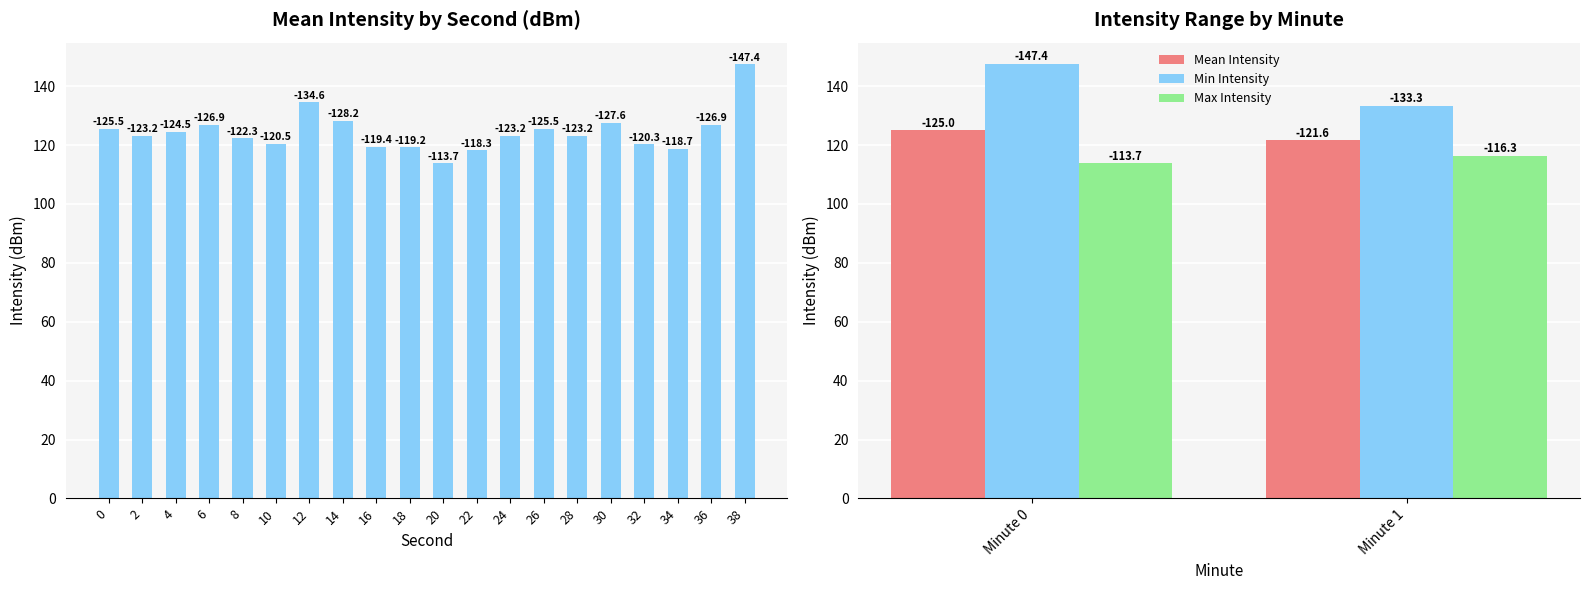

Reading left to right, extract all data points from this chart.

0=125.5	2=123.2	4=124.5	6=126.9	8=122.3	10=120.5	12=134.6	14=128.2	16=119.4	18=119.2	20=113.7	22=118.3	24=123.2	26=125.5	28=123.2	30=127.6	32=120.3	34=118.7	36=126.9	38=147.4